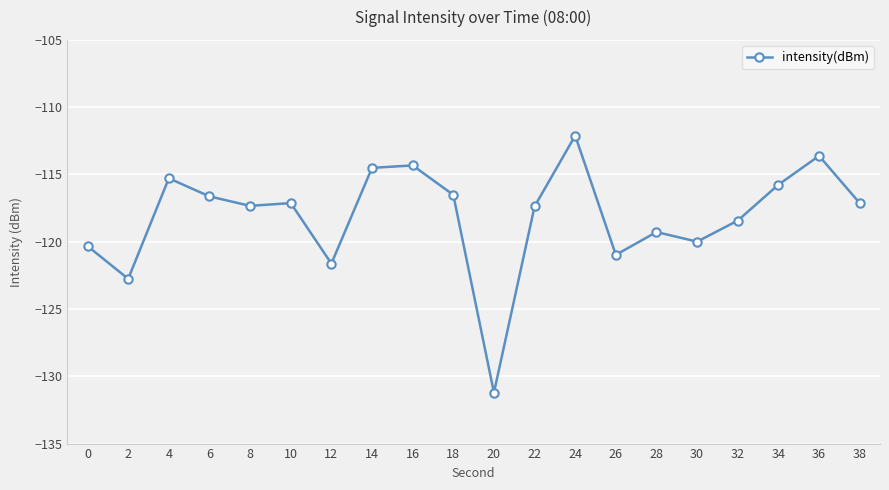

Which has a higher value, 0 or 16?

16